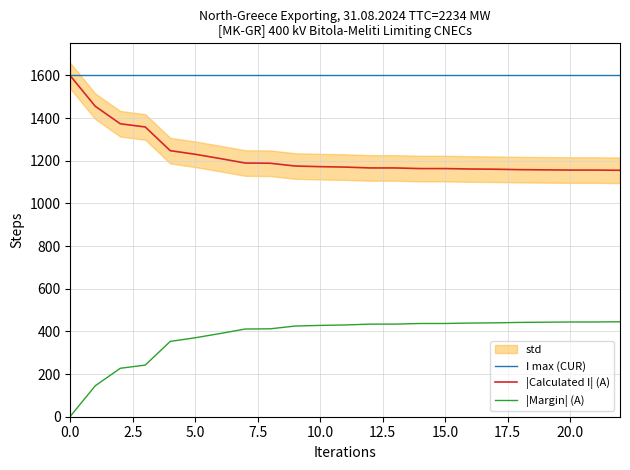

True or false: |Margin| (A) and |Calculated I| (A) intersect in this chart.

False